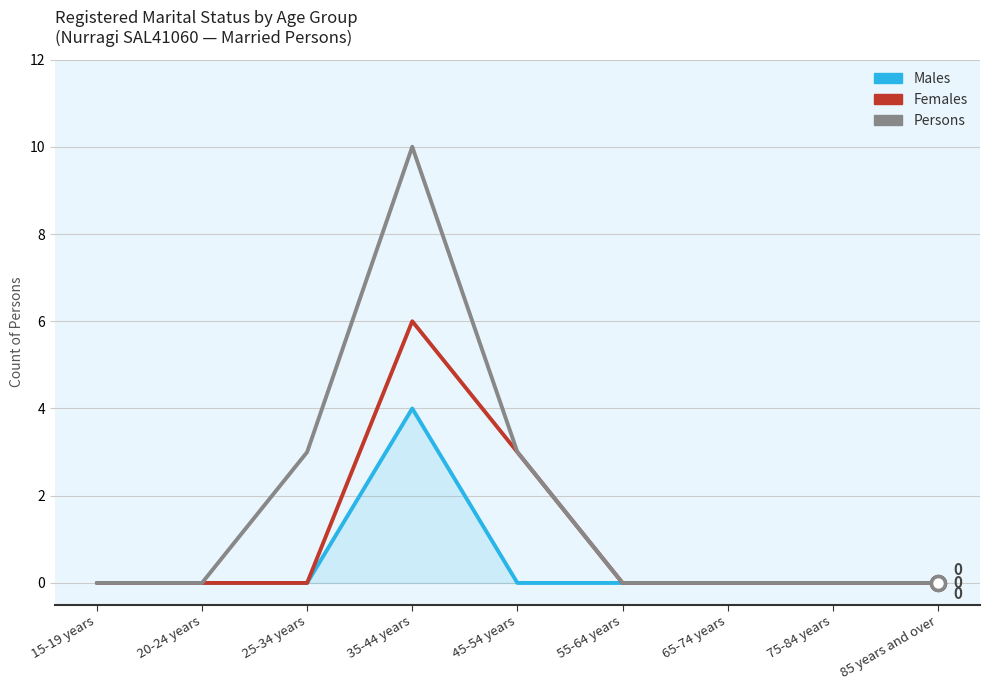

List the series in order of their overall mean, highest first.

Persons, Females, Males